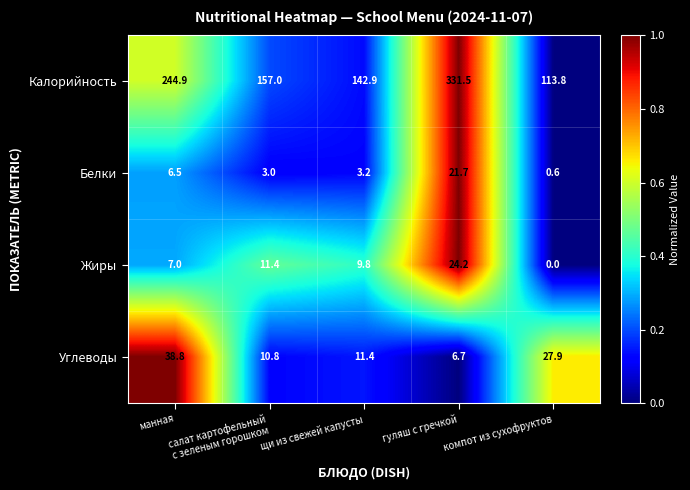

What is the sum of all Калорийность values?

990.1